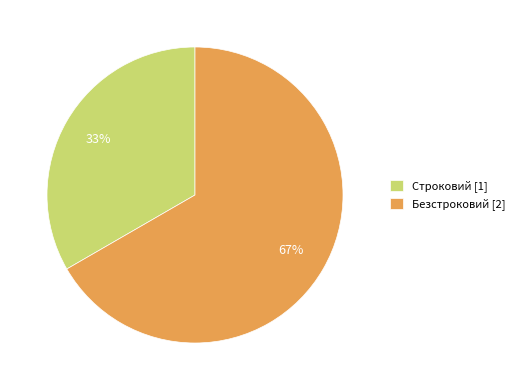

How many slices are in this pie chart?

2